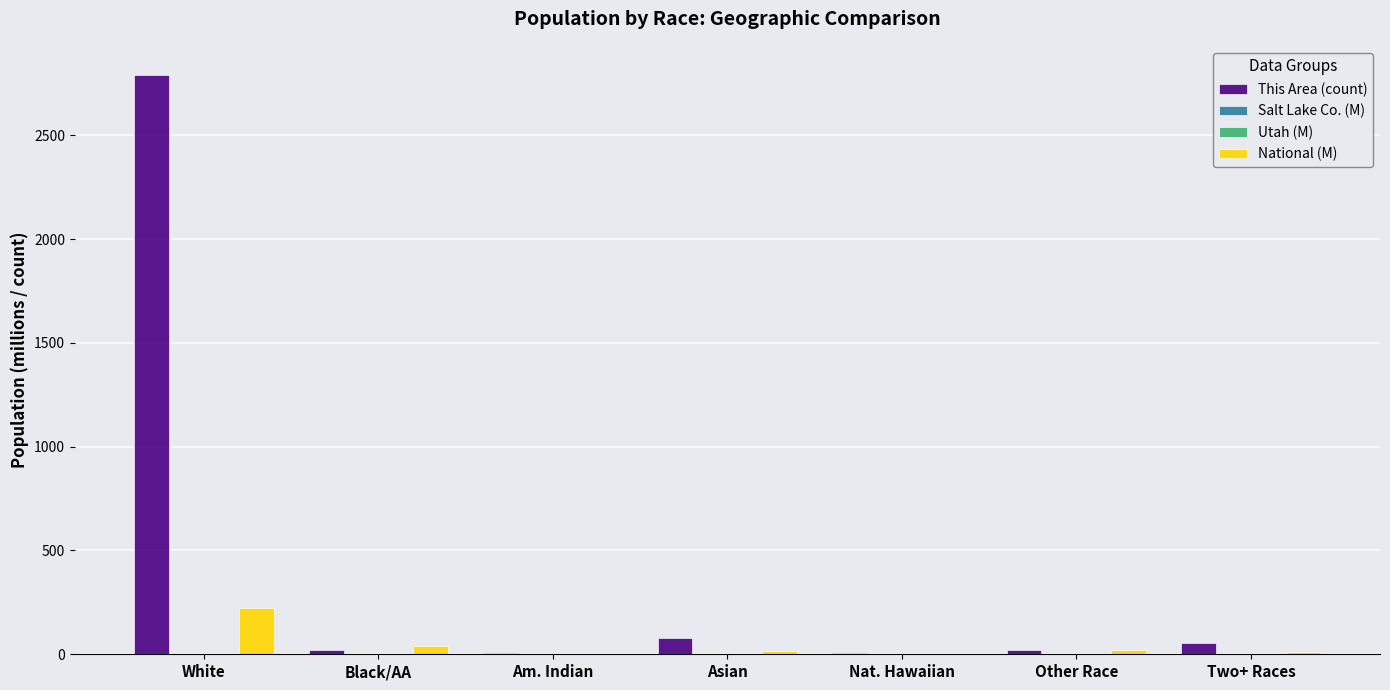

At which label is National (M) closest to 112?

Black/AA